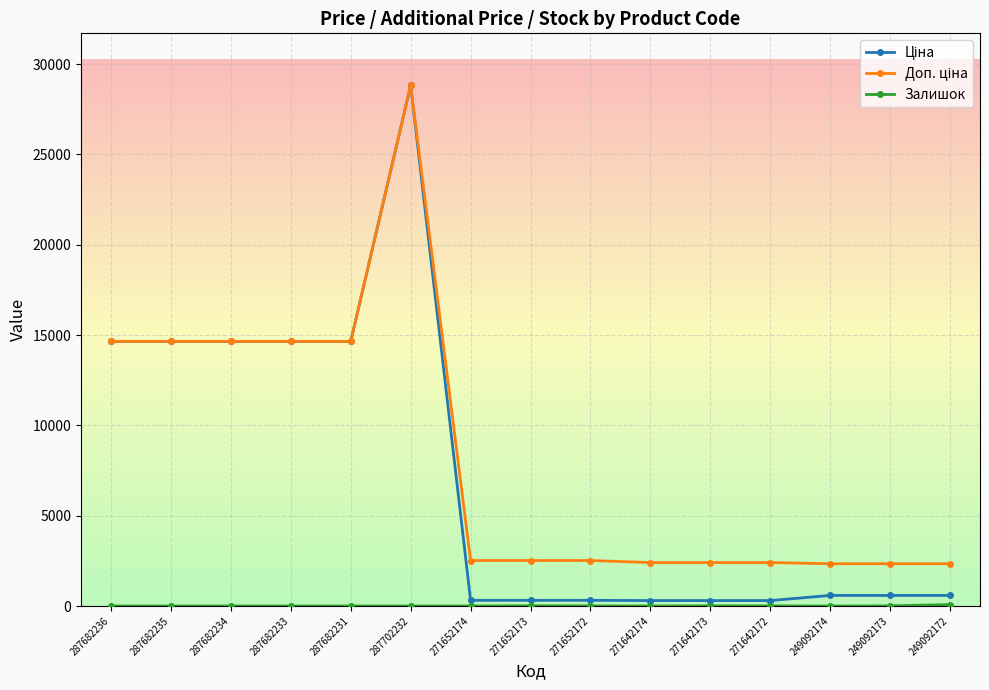

What is the total value across all series at 287682236?

29299.2